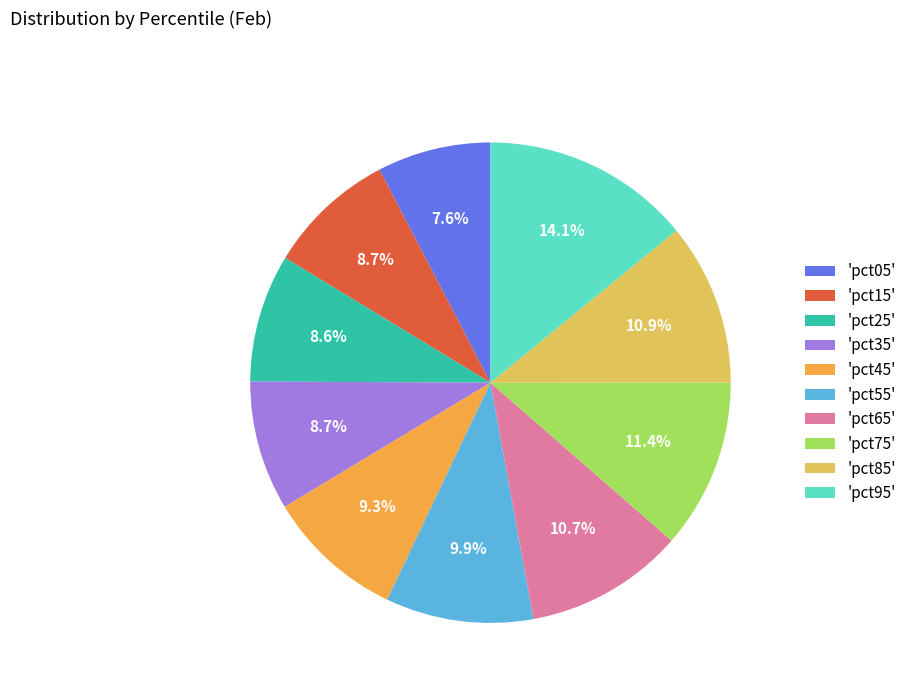

Which has a higher value, 'pct75' or 'pct45'?

'pct75'